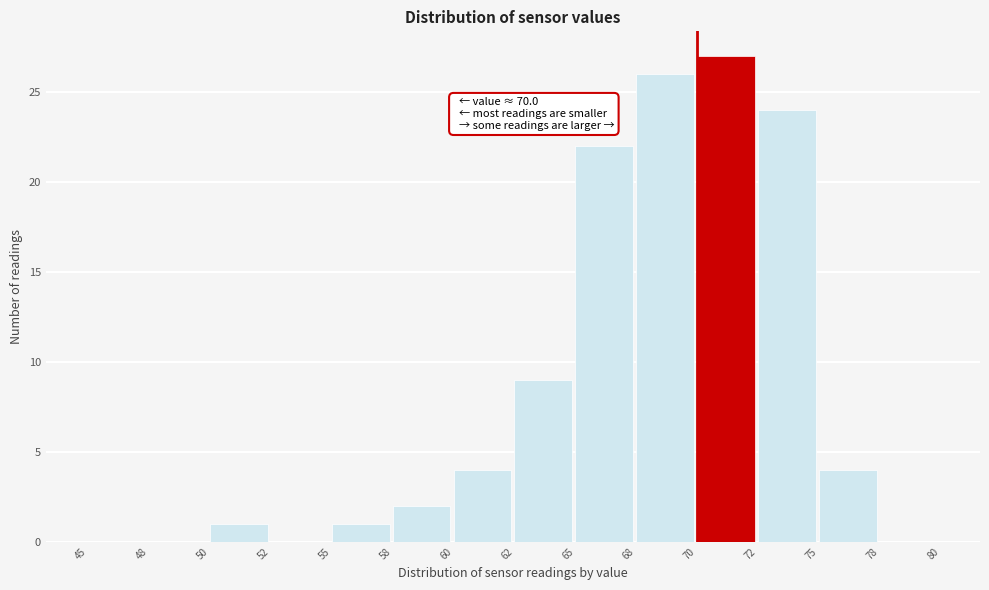

Reading left to right, extract all data points from this chart.

45=0	48=0	50=1	52=0	55=1	58=2	60=4	62=9	65=22	68=26	70=27	72=24	75=4	78=0